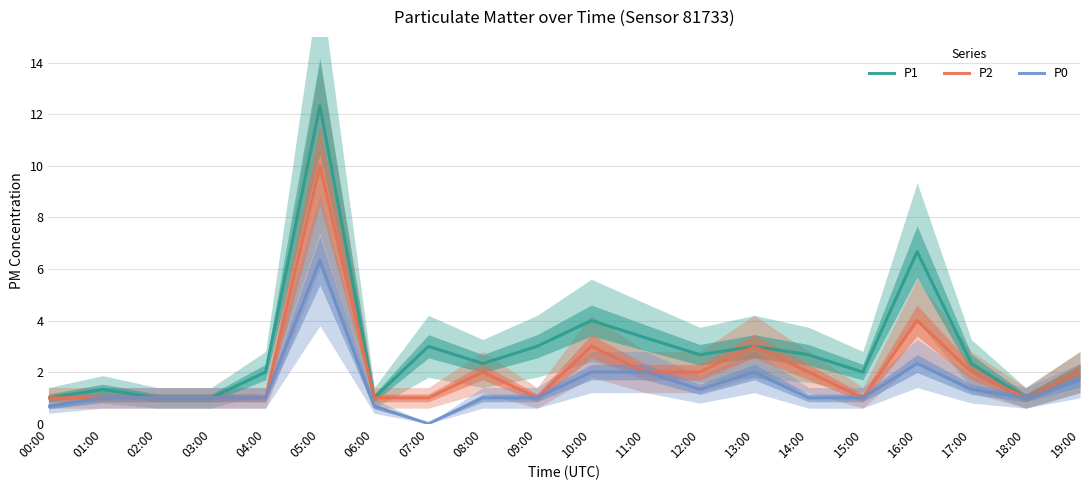

Reading right to left, extract all data points from this chart.

P1: 2.0	1.0	2.3	6.7	2.0	2.7	3.0	2.7	3.3	4.0	3.0	2.3	3.0	1.0	12.3	2.0	1.0	1.0	1.3	1.0
P2: 2.0	1.0	2.0	4.0	1.0	2.0	3.0	2.0	2.0	3.0	1.0	2.0	1.0	1.0	10.0	1.0	1.0	1.0	1.0	1.0
P0: 1.7	1.0	1.3	2.3	1.0	1.0	2.0	1.3	2.0	2.0	1.0	1.0	0.0	0.7	6.3	1.0	1.0	1.0	1.0	0.7